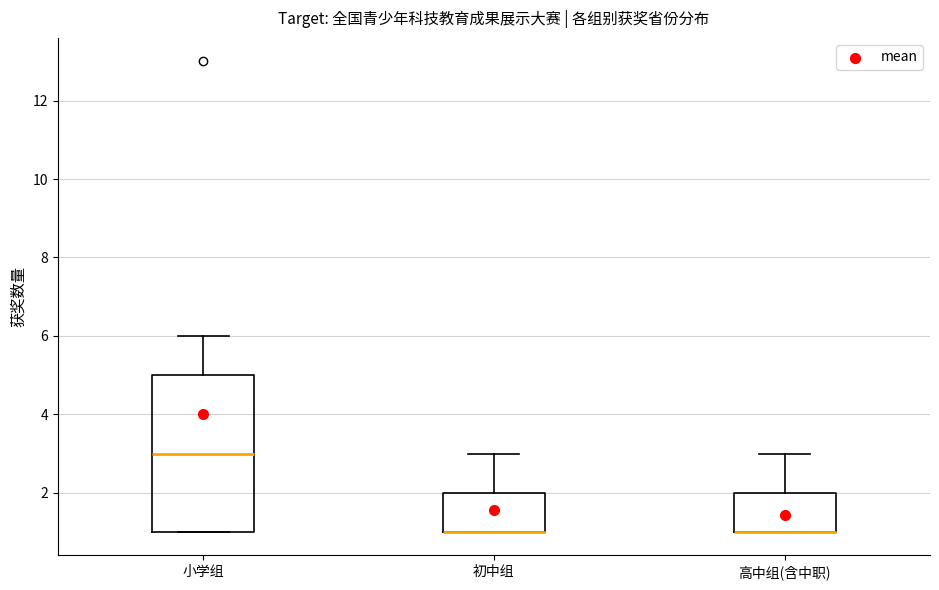

Which box is the tallest, from its lower edge to its upper edge?

小学组